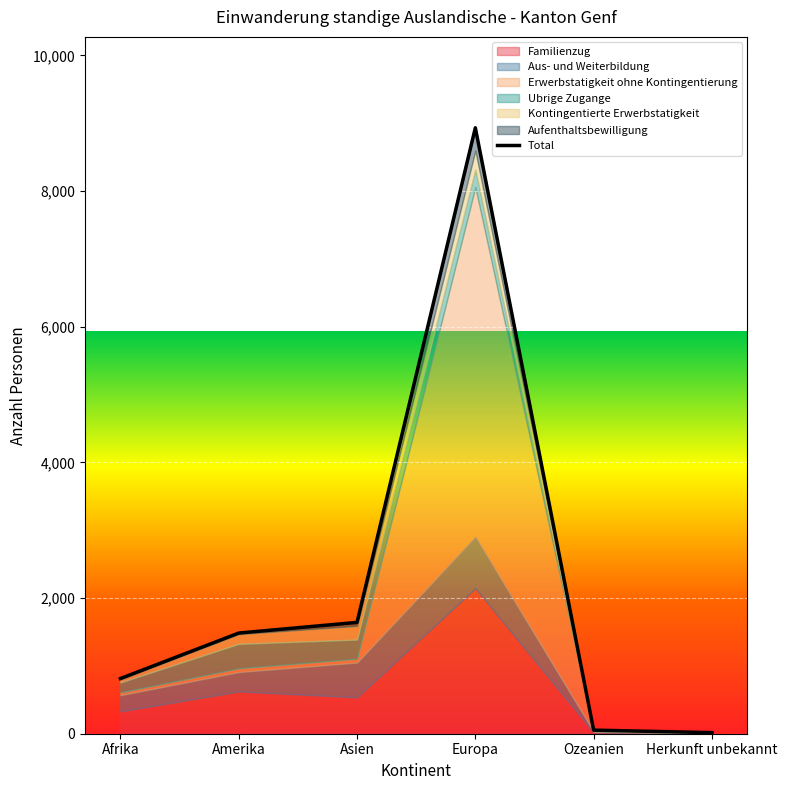

What is the difference between the Ubrige Zugange values at Afrika and Asien?

136